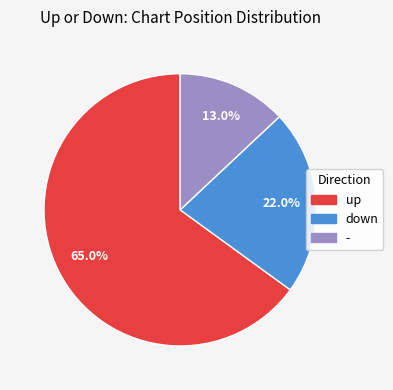

To the nearest percent, what is the combined percentage of down and -?

35%